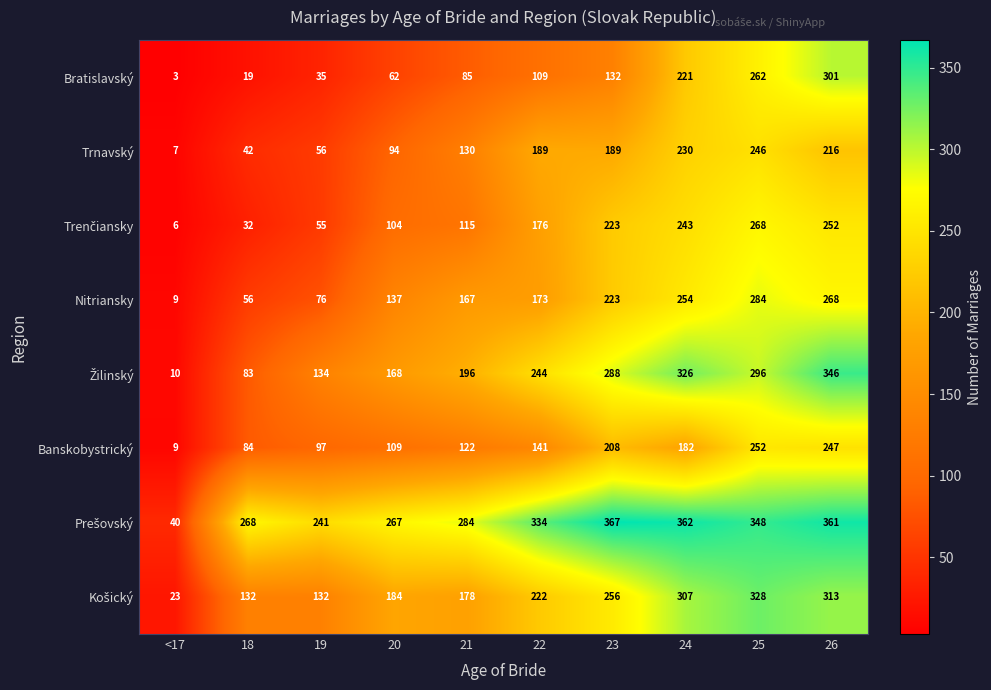

Which label corresponds to the largest value in the chart?

23